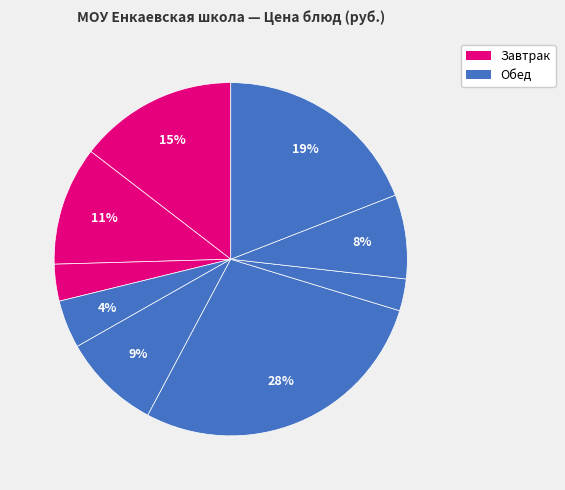

Count the number of slices in the pie.

9